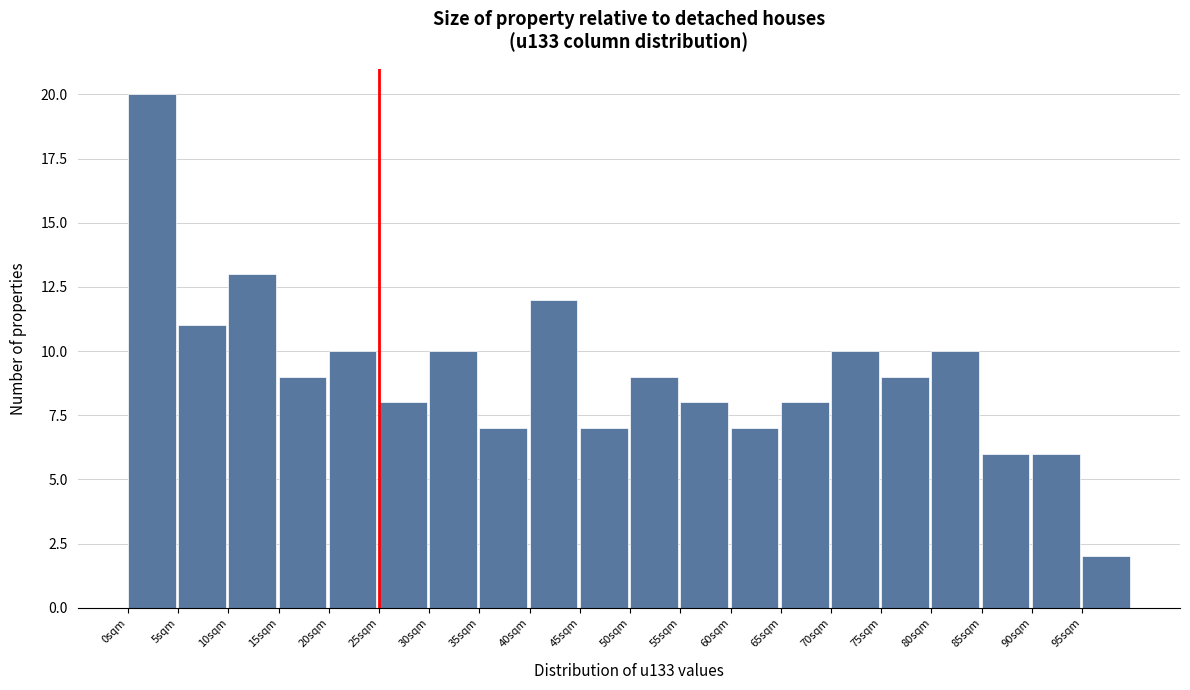

Reading right to left, transcribe all the data shown in this chart.

95sqm=2	90sqm=6	85sqm=6	80sqm=10	75sqm=9	70sqm=10	65sqm=8	60sqm=7	55sqm=8	50sqm=9	45sqm=7	40sqm=12	35sqm=7	30sqm=10	25sqm=8	20sqm=10	15sqm=9	10sqm=13	5sqm=11	0sqm=20